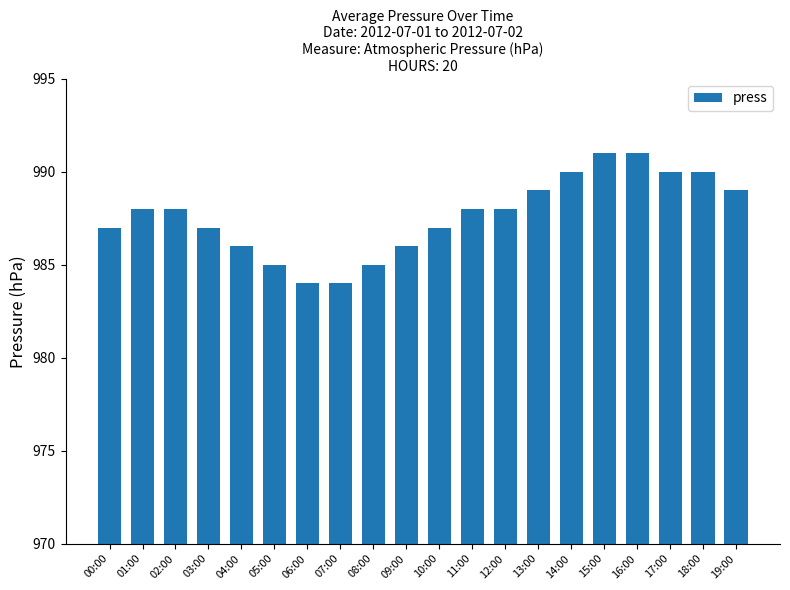

What is the label of the 19th bar from the right?

01:00